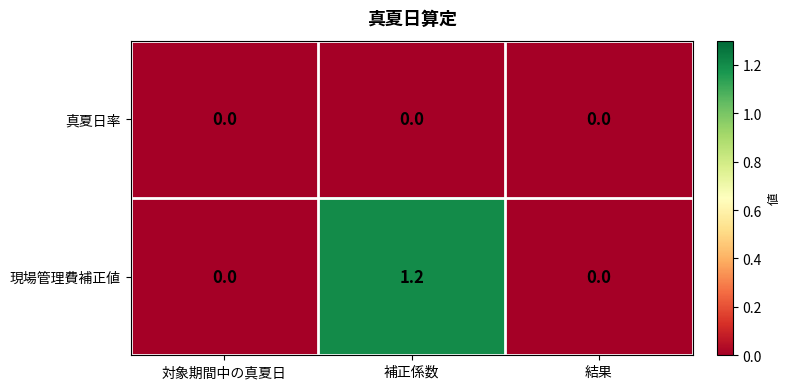

At which label does 現場管理費補正値 reach its peak?

補正係数